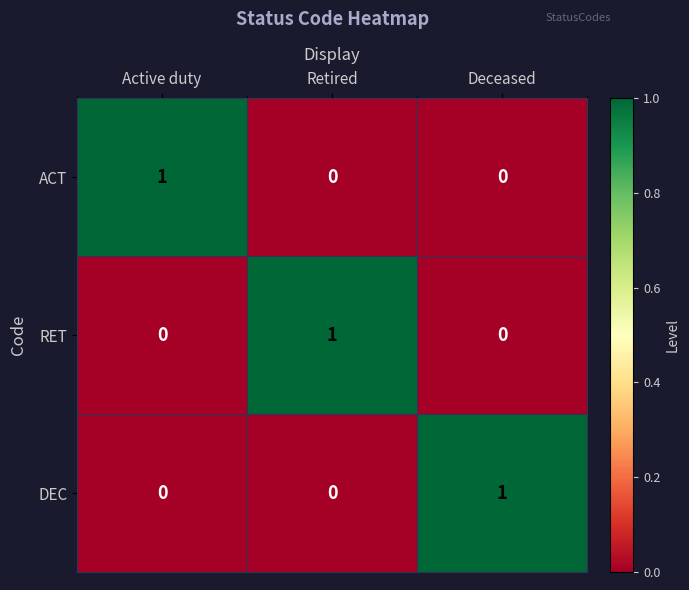

The DEC series shows -1 at Retired. True or false?

False